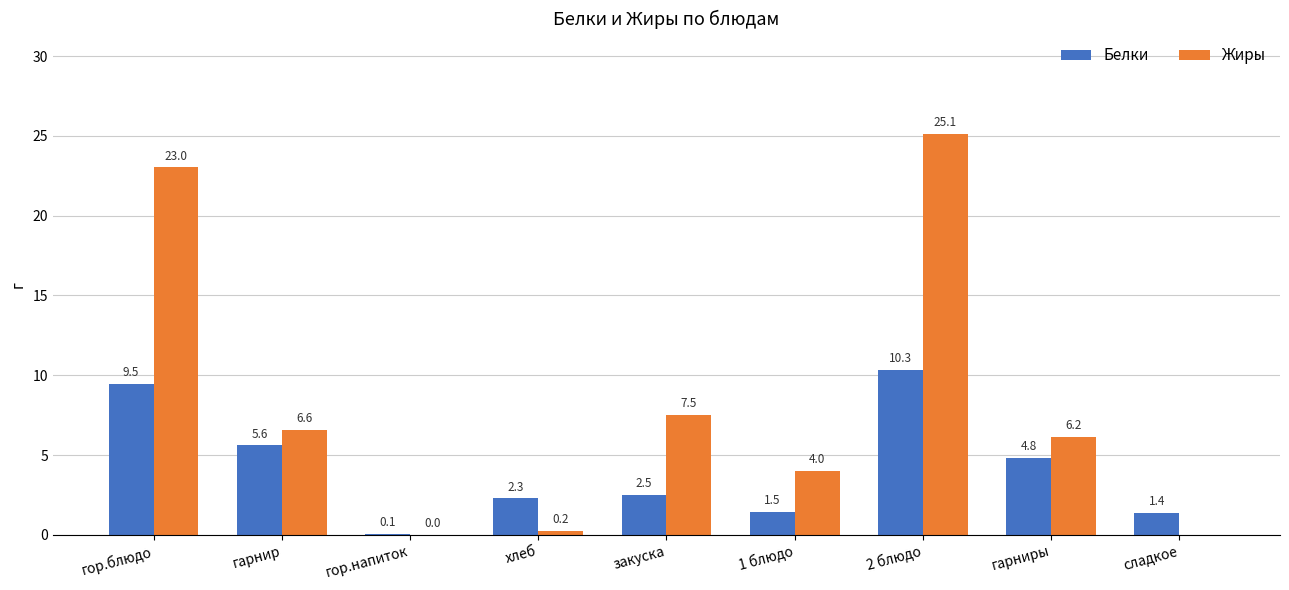

At which category is the sum across all series the highest?

2 блюдо